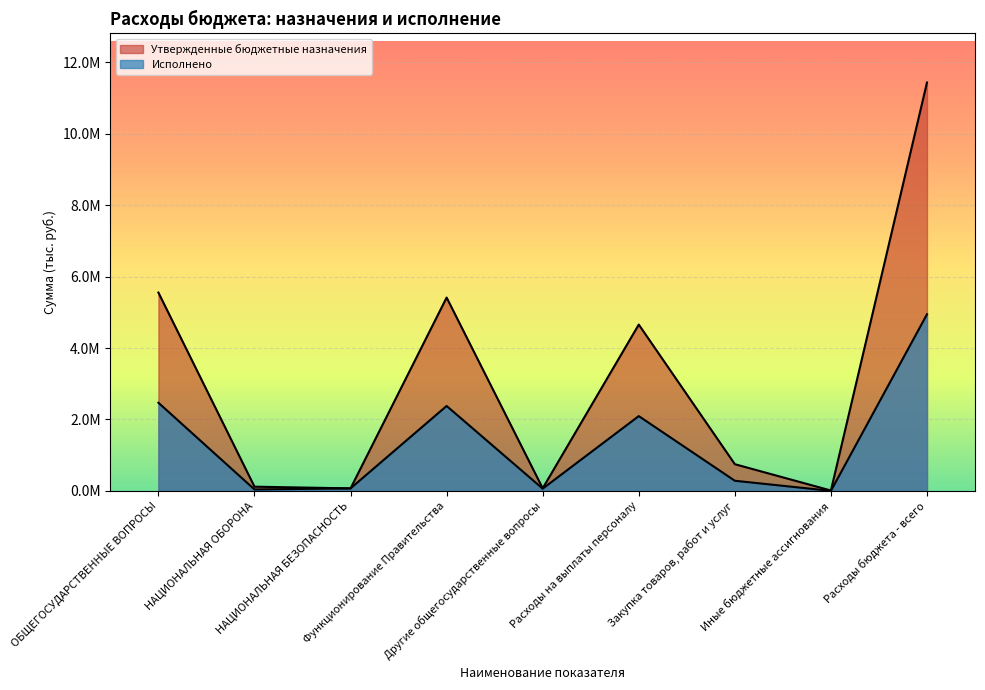

What is the difference between the Исполнено values at Другие общегосударственные вопросы and Закупка товаров, работ и услуг?

220647.0